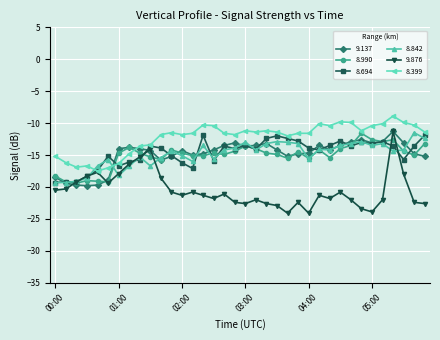

True or false: 8.399 has more than 0 interior local peaks.

True